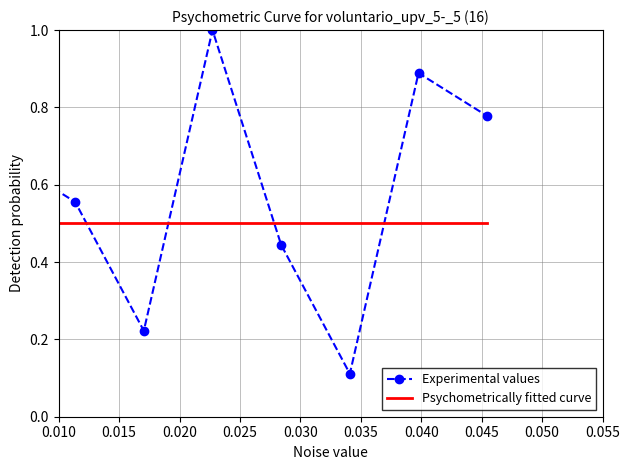

Count the number of categories in the chart.

8